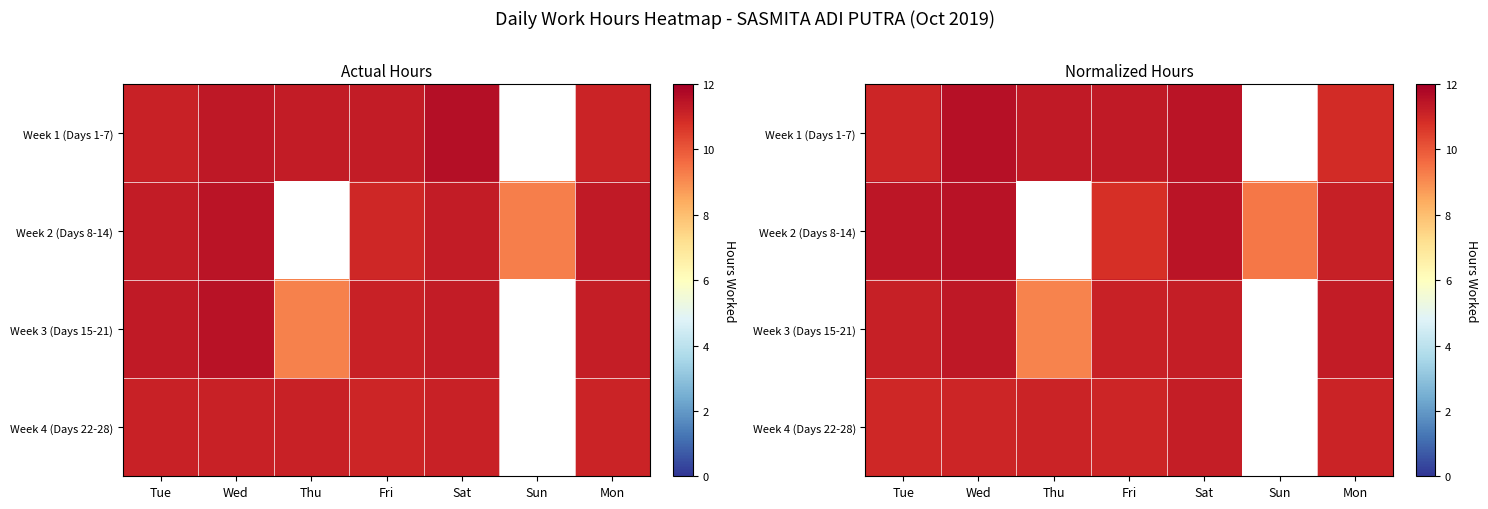

What is the maximum value for Week 3 (Days 15-21)?

11.4